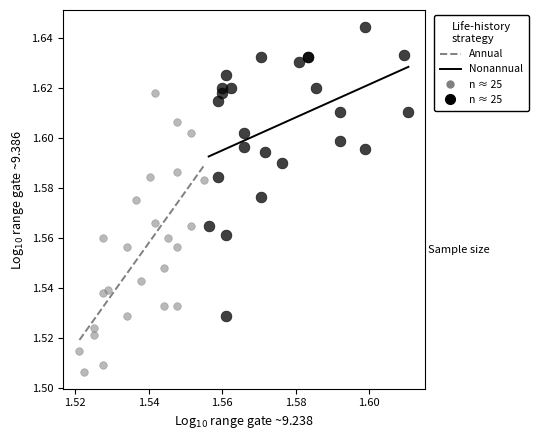

Which series reaches the maximum Y coordinate?

Nonannual